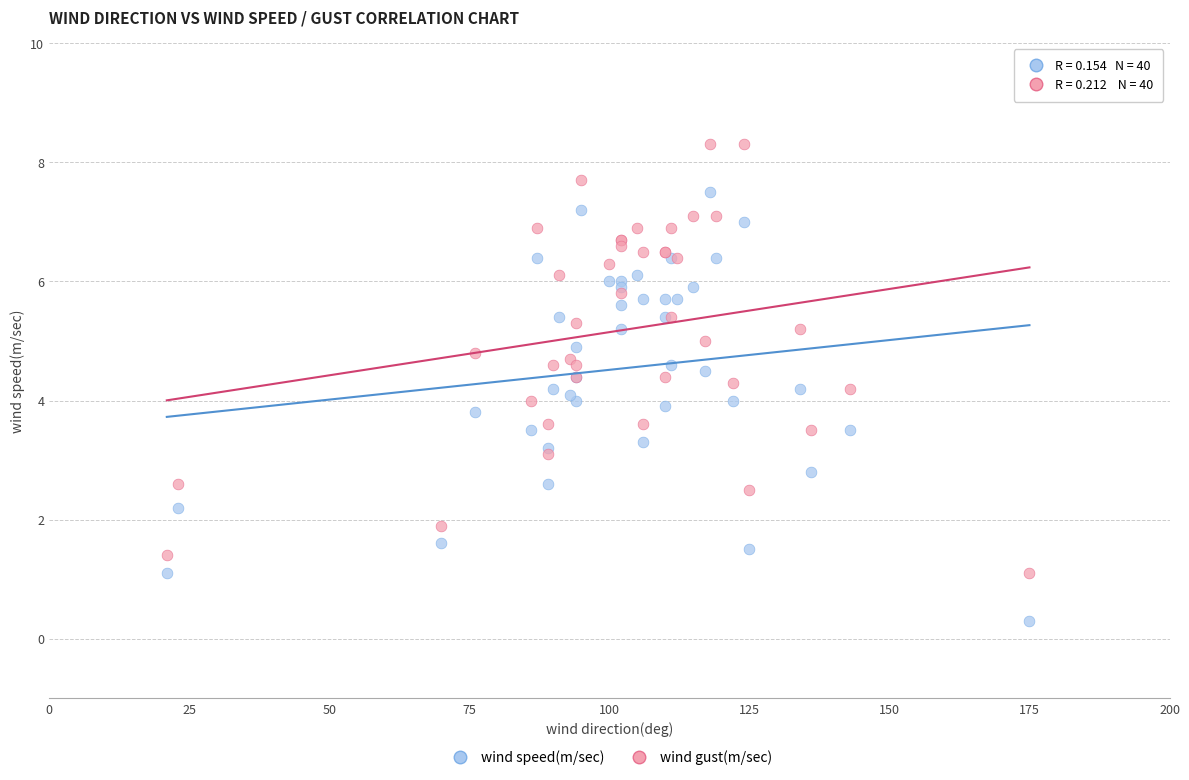

Which series reaches the minimum Y coordinate?

wind speed(m/sec)